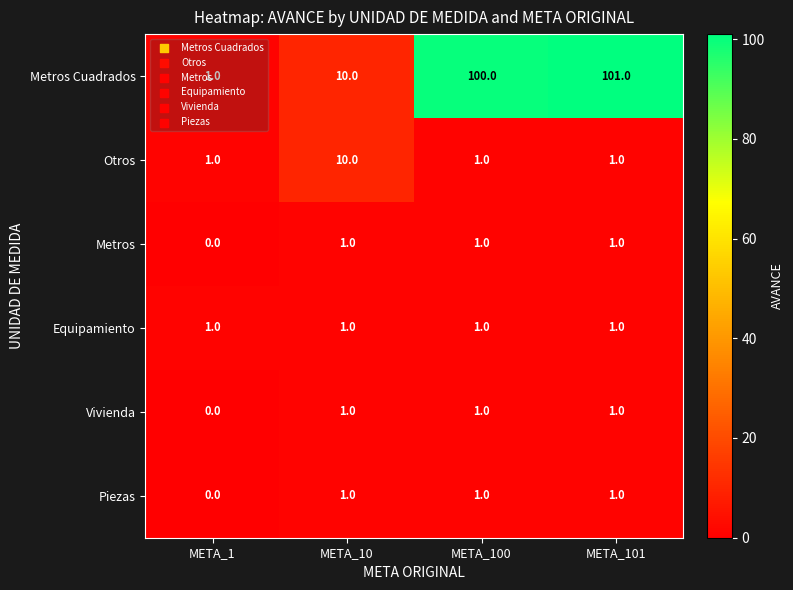

What is the average value of the Metros Cuadrados series?

53